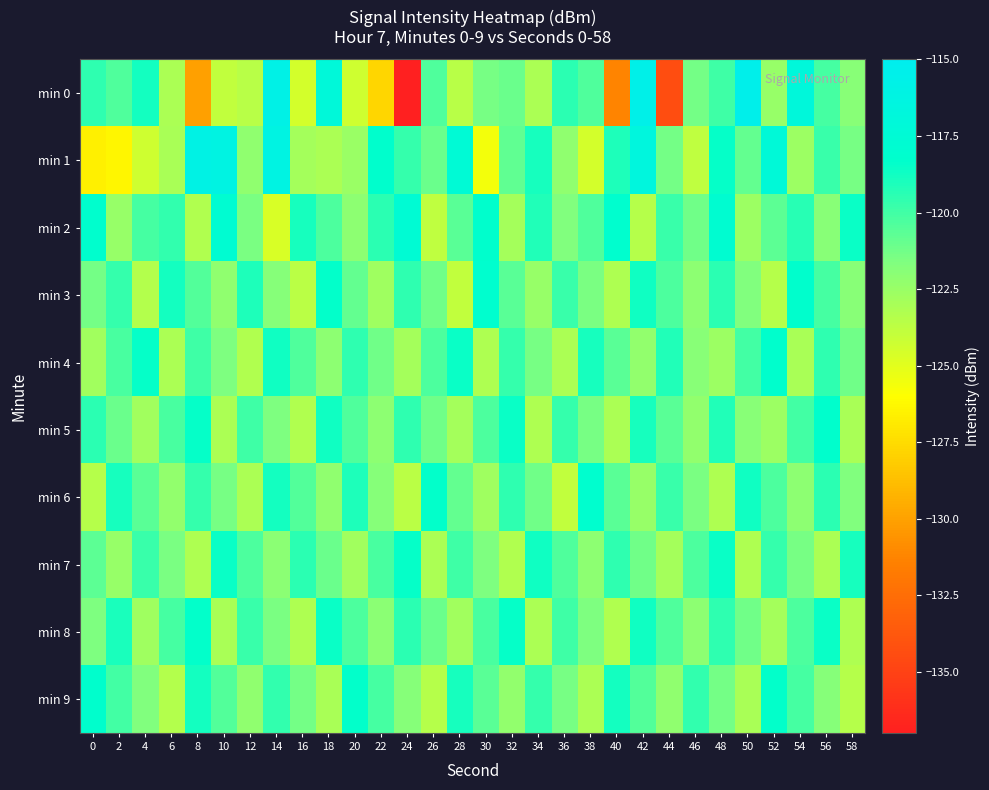

What is the total value across all series at 22?

-1215.6